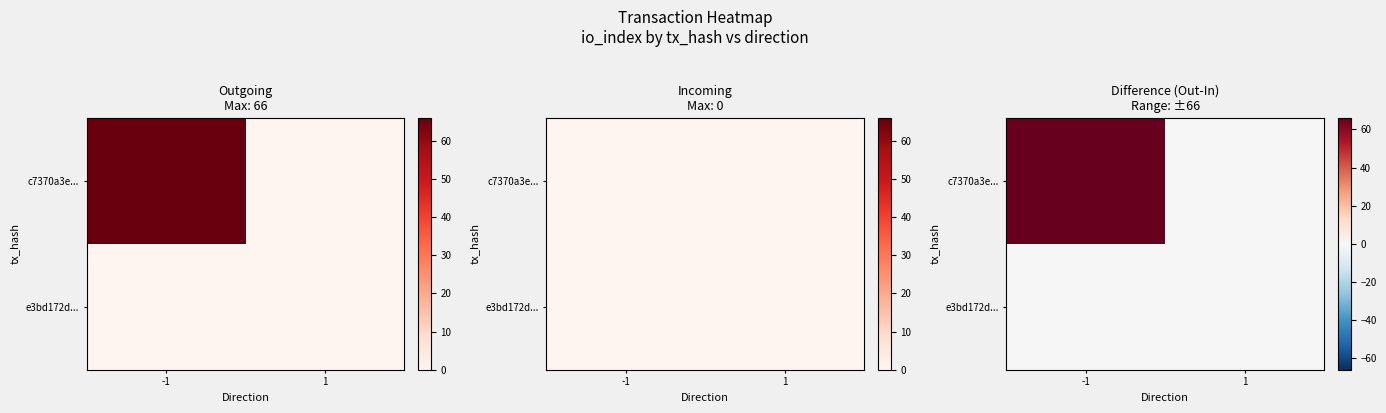

How many series are shown in this chart?

2